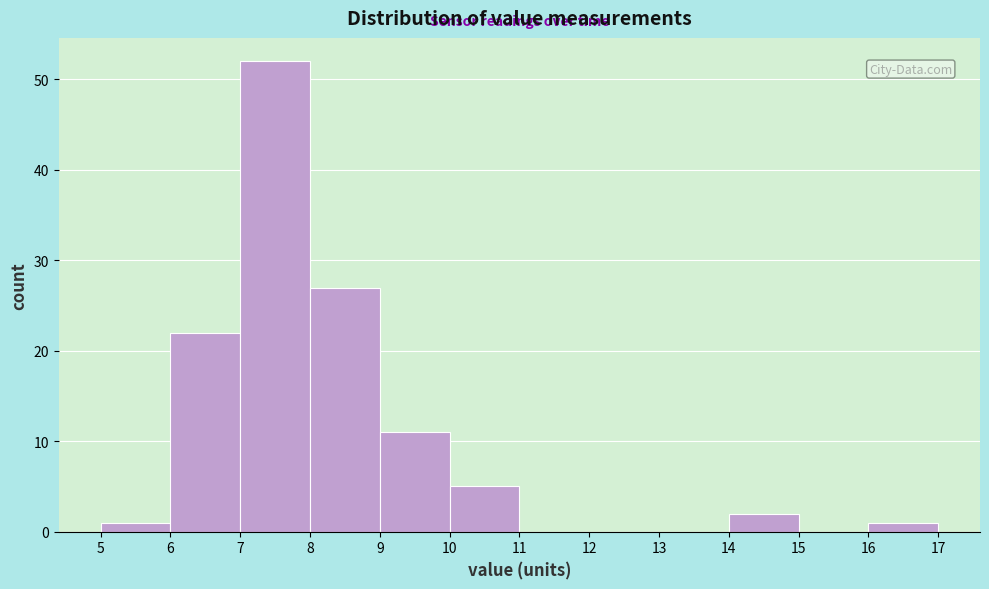

Reading left to right, transcribe this chart: for each bar, give the range it covers on the x-axis and its height. The values are not printed on the chart, so give them approximately, as read against the axis.

5 to 6: 1
6 to 7: 22
7 to 8: 52
8 to 9: 27
9 to 10: 11
10 to 11: 5
11 to 12: 0
12 to 13: 0
13 to 14: 0
14 to 15: 2
15 to 16: 0
16 to 17: 1